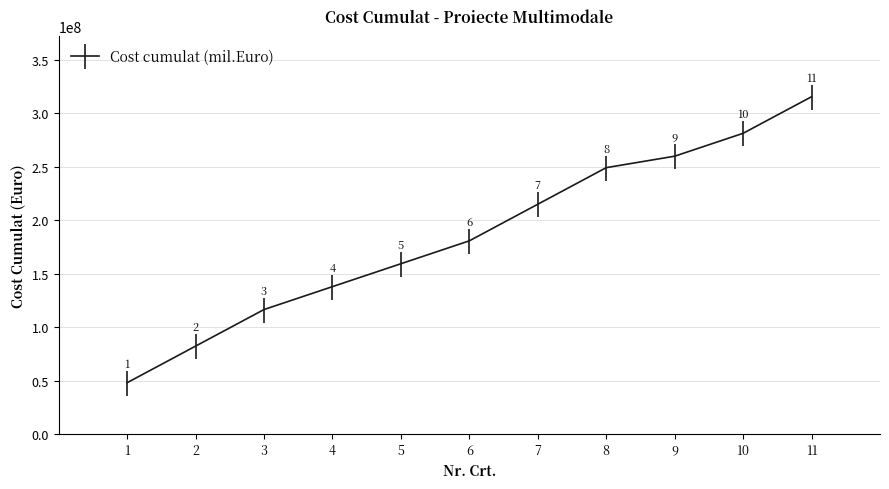

How many lines are shown in the chart?

1